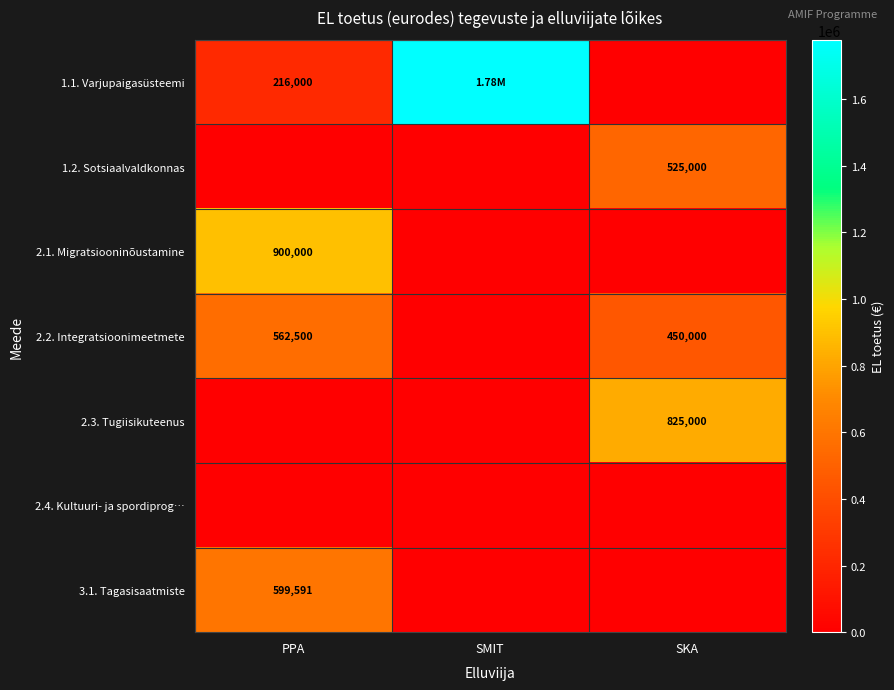

Which series has the largest total across all categories?

1.1. Varjupaigasüsteemi